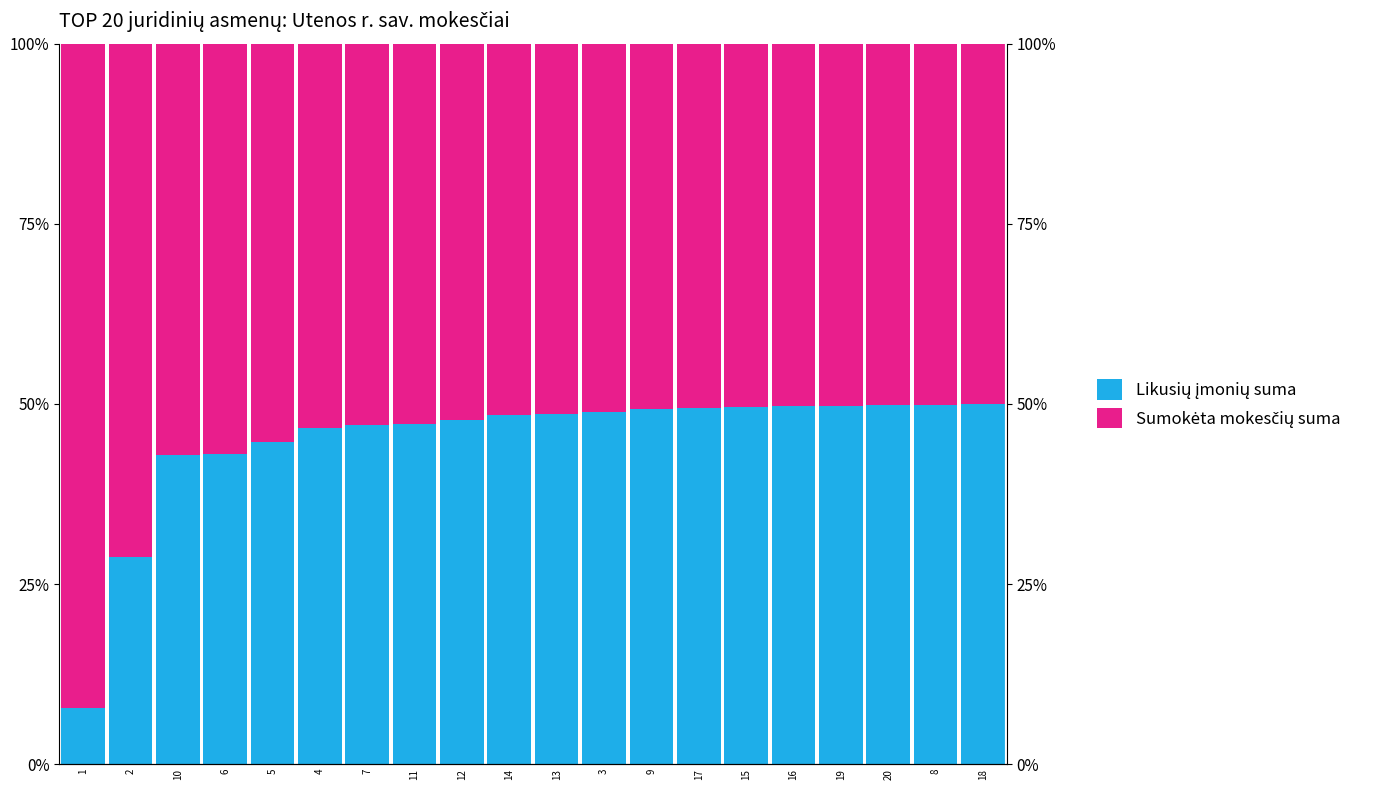

What are all the series names shown in the legend?

Likusių įmonių suma, Sumokėta mokesčių suma